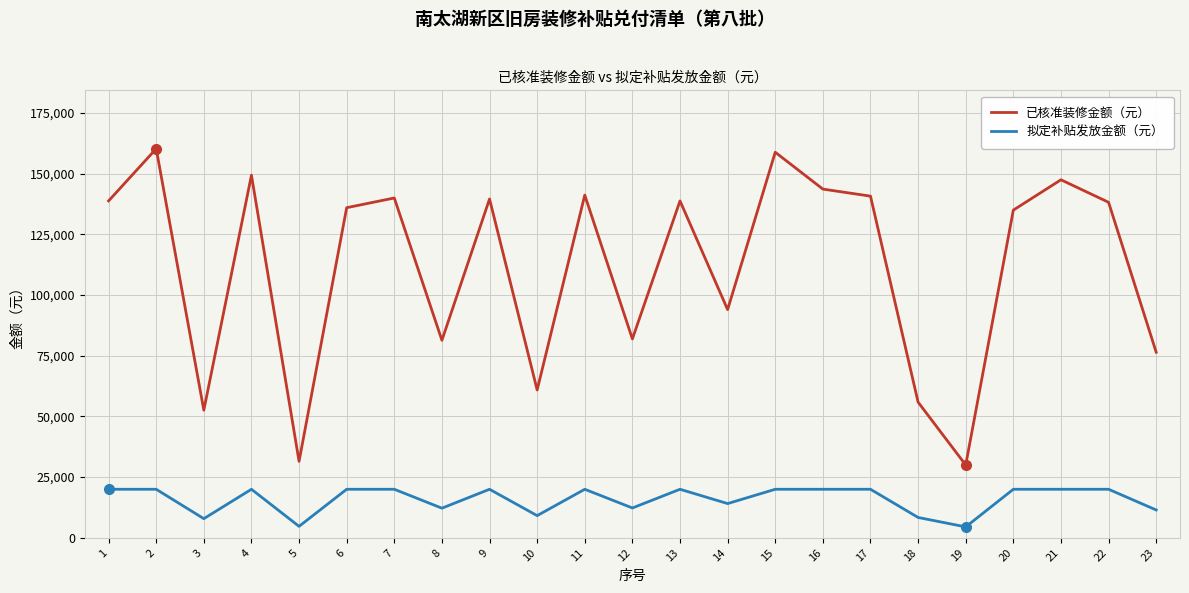

True or false: 拟定补贴发放金额（元） has a value of 32189.7 at 13.

False